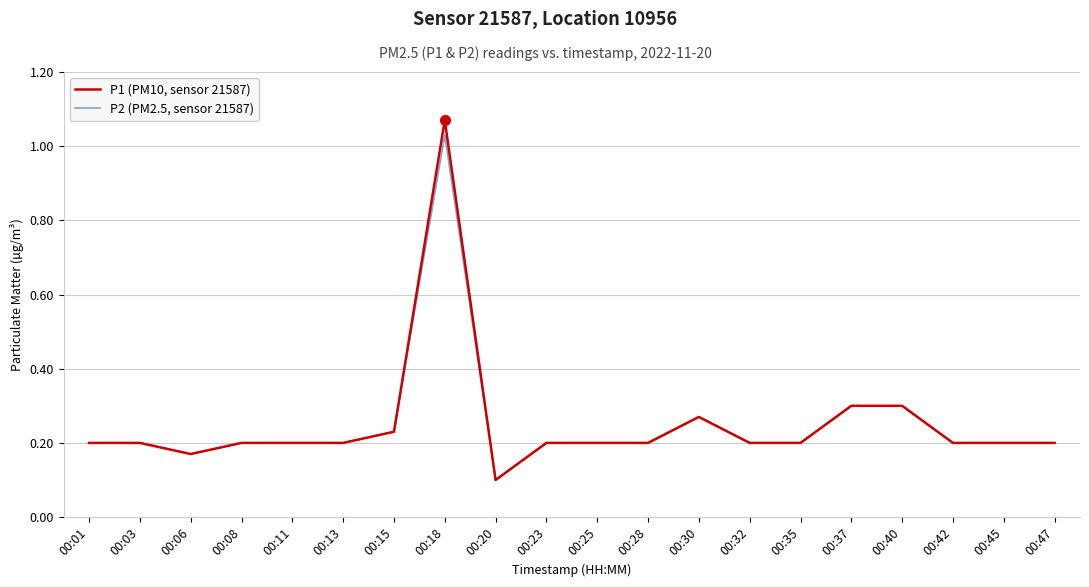

At which category is the sum across all series the highest?

00:18